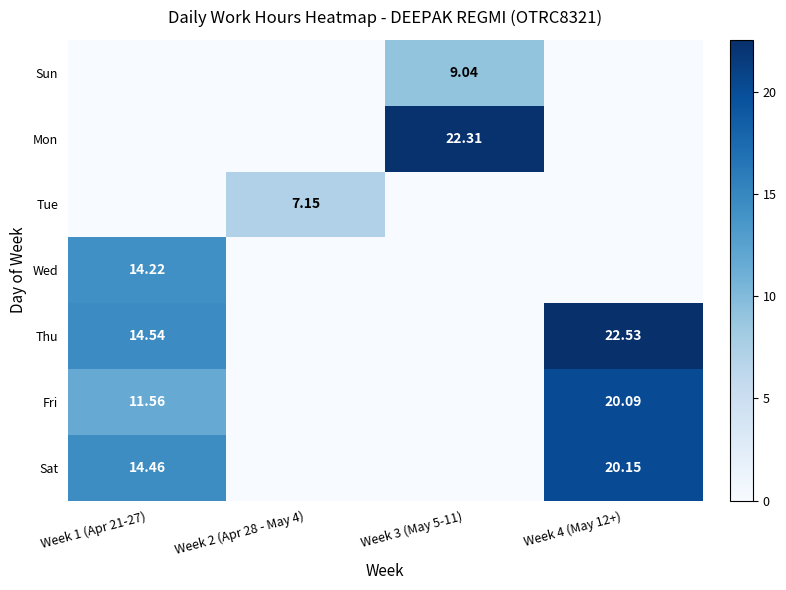

Is the value of Mon at Week 3 (May 5-11) greater than the value of Thu at Week 4 (May 12+)?

No